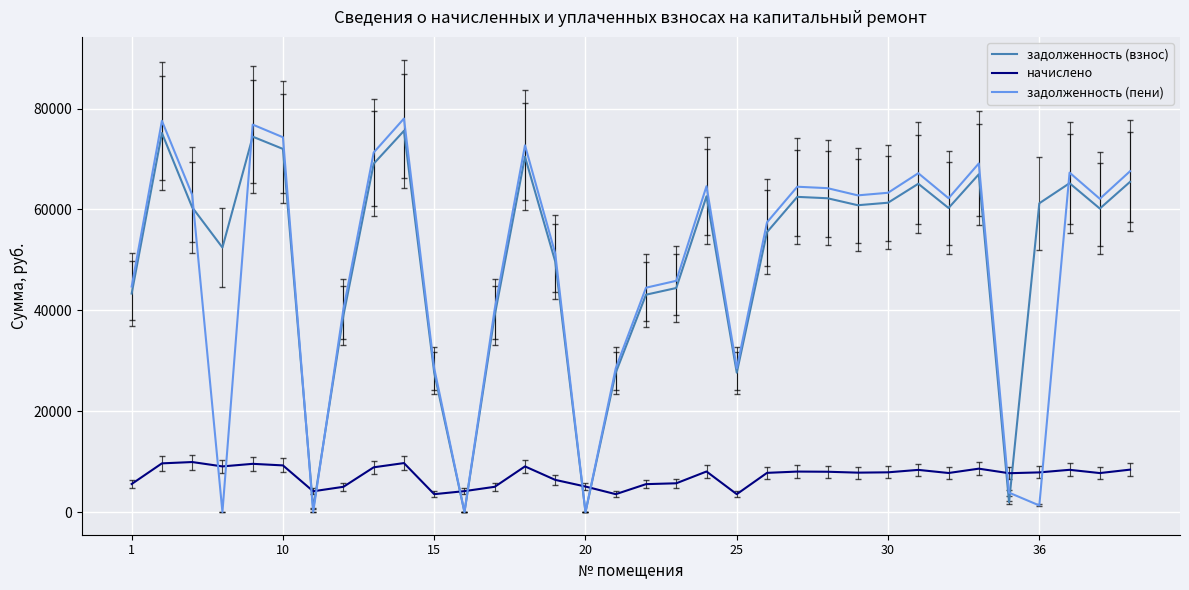

True or false: начислено and задолженность (взнос) cross at least once.

True